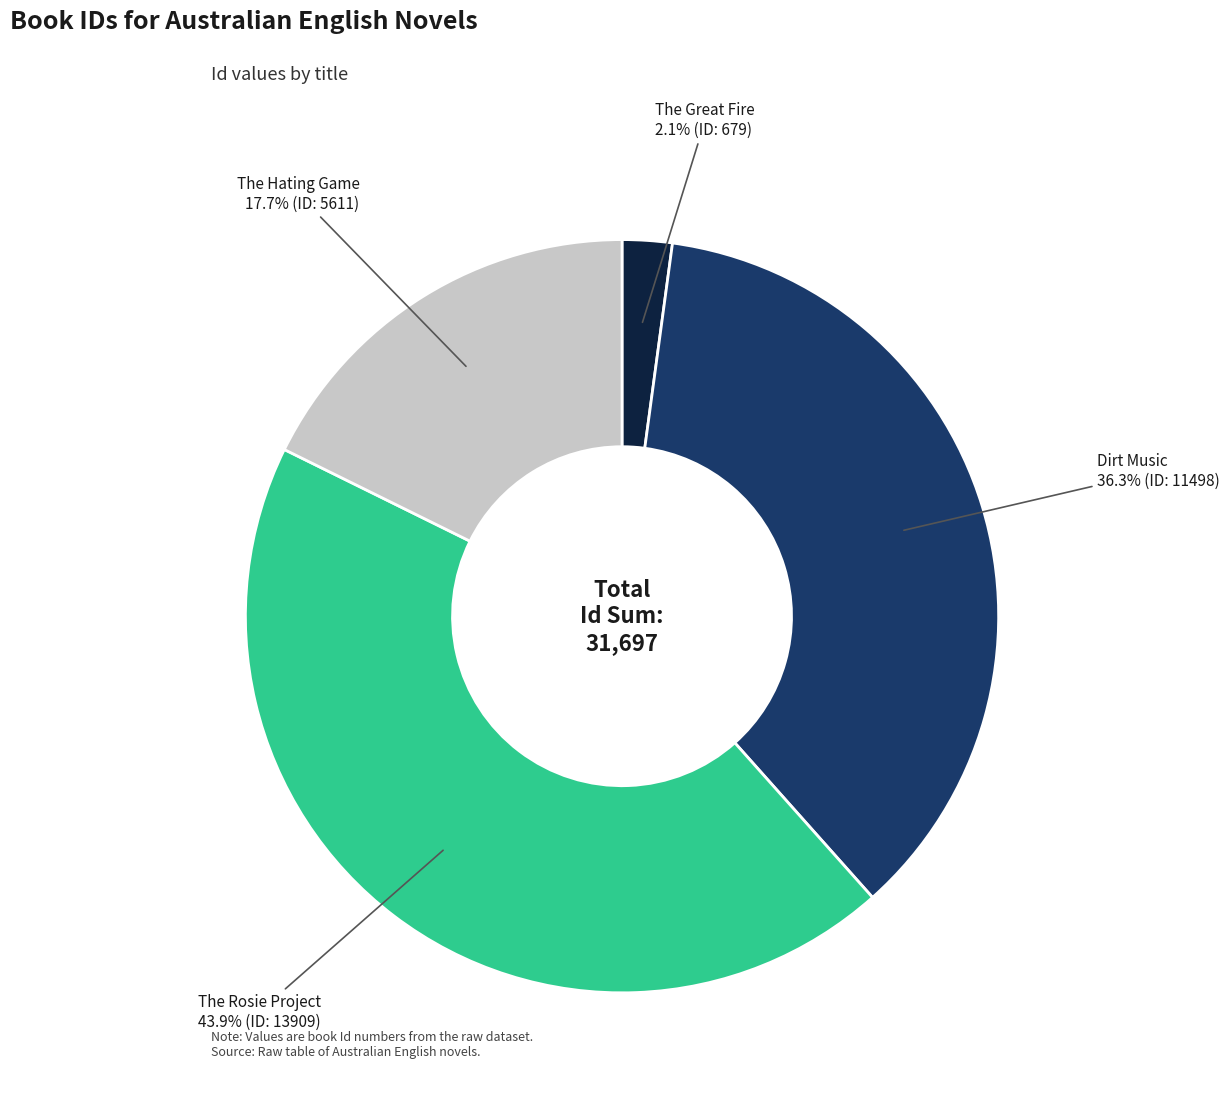

Rank the categories by value from highest to lowest.

The Rosie Project, Dirt Music, The Hating Game, The Great Fire